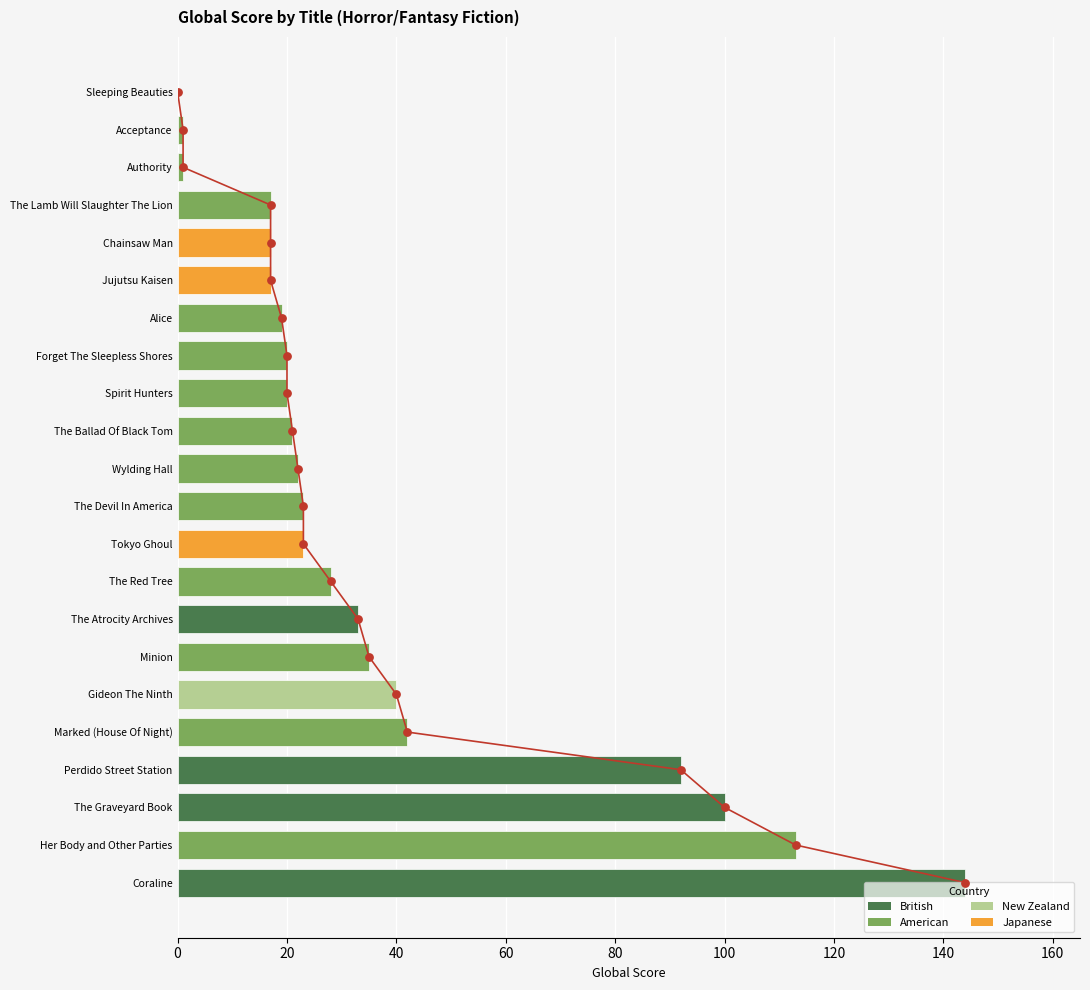

Which has a higher value, 100 or 40?

40